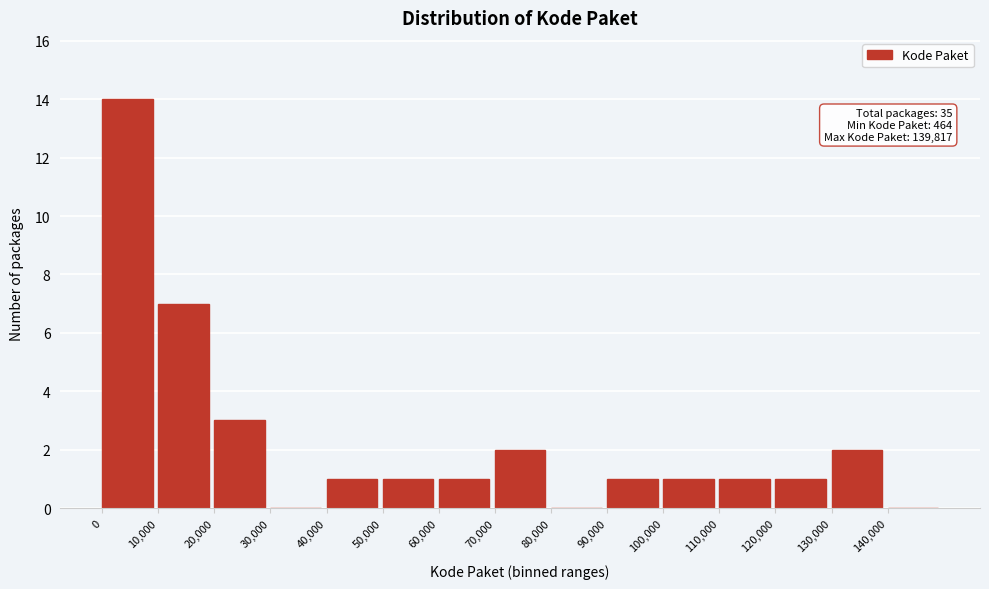

Over which range of the x-axis is the bar tallest?

0 to 10000